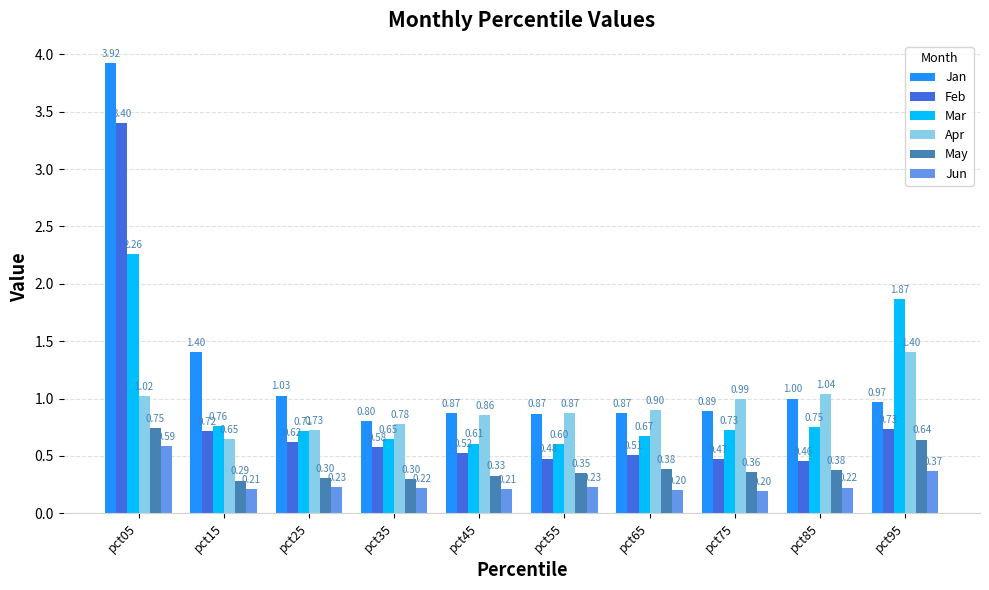

Is the value of Mar at pct55 greater than the value of Jan at pct75?

No